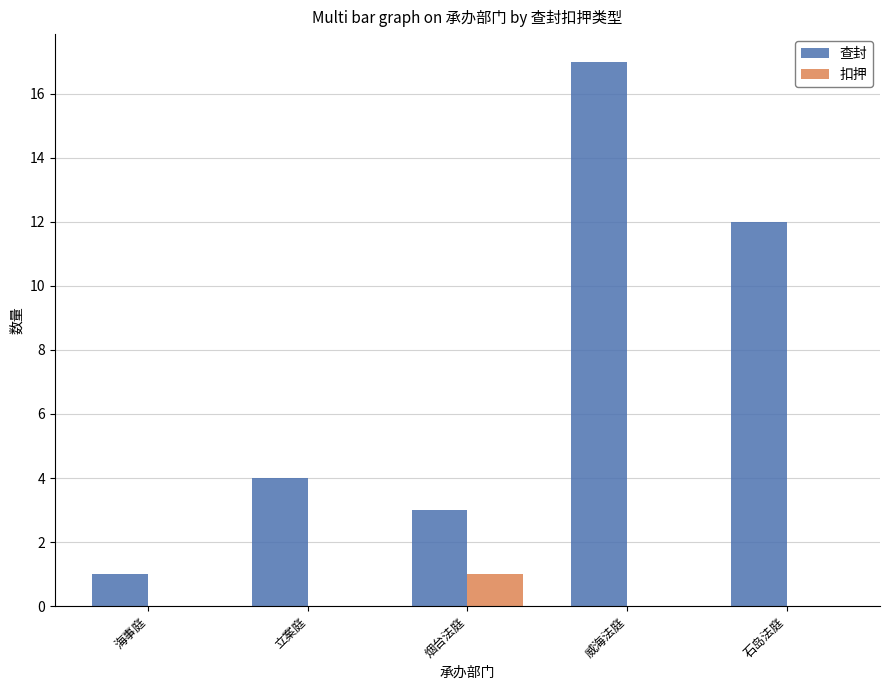

Is it true that 扣押 equals 0 at 立案庭?

True